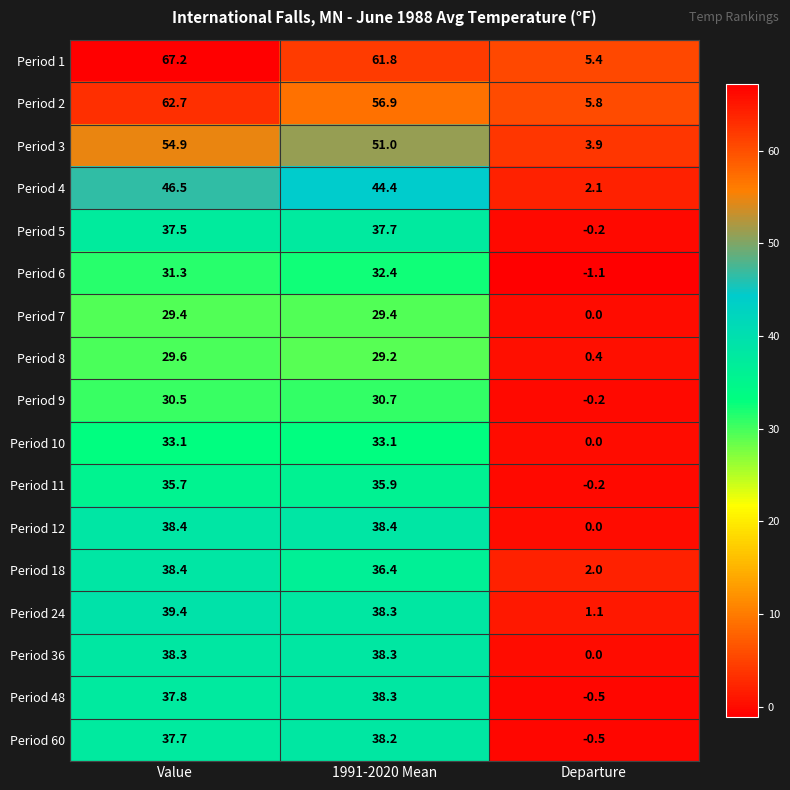

True or false: Period 8 has a value of 0.4 at Departure.

True